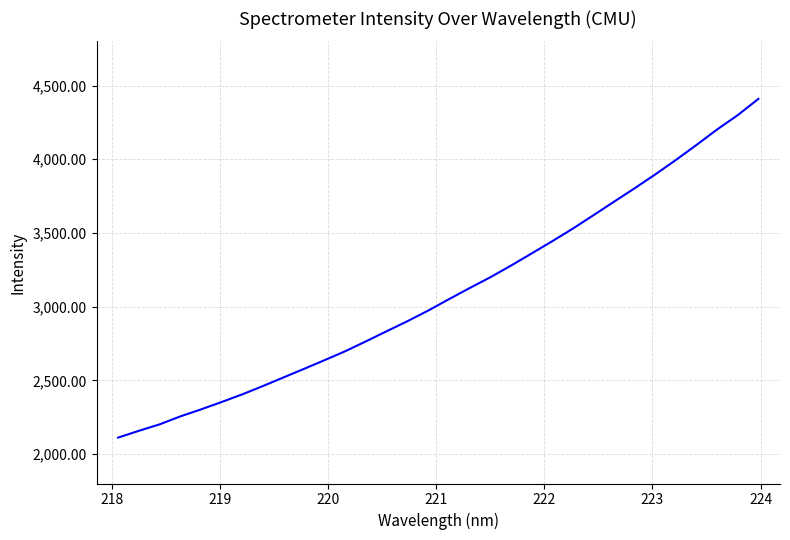

How many distinct data groups are displayed?

1